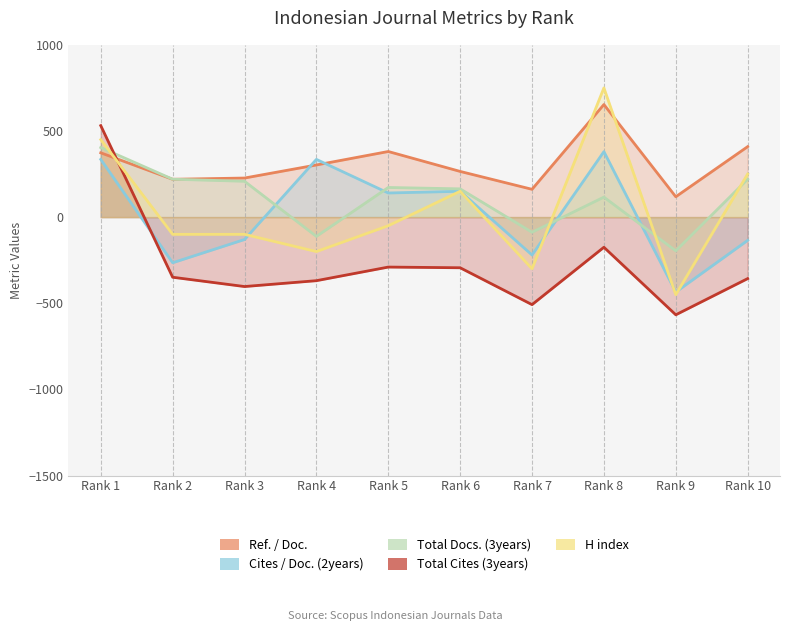

Between Rank 5 and Rank 10, which is larger?

Rank 10